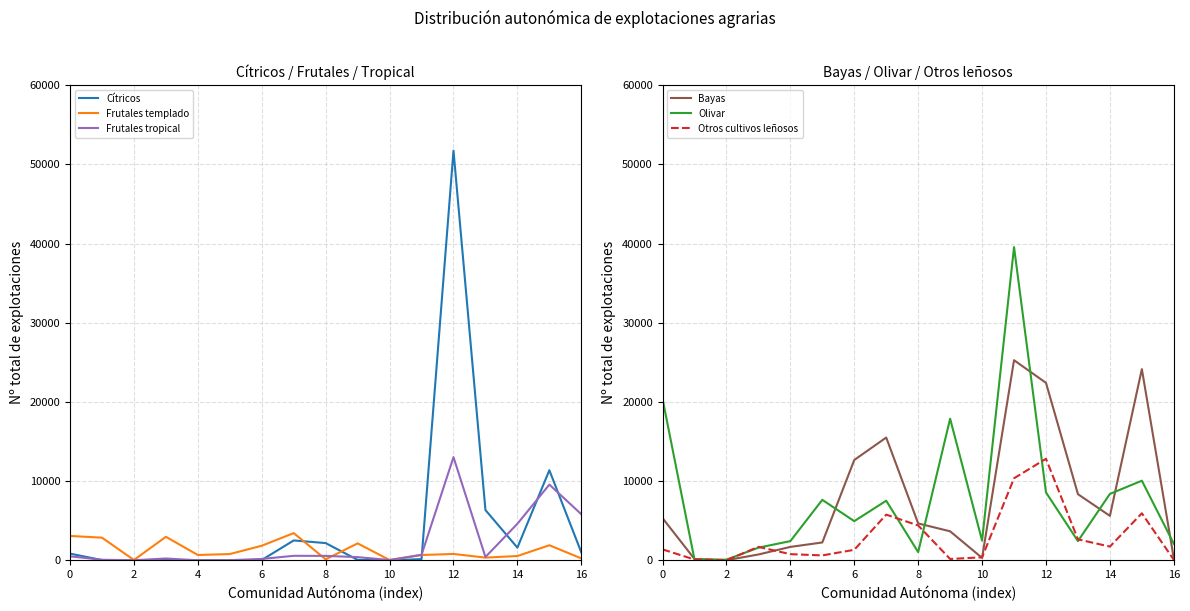

What are all the series names shown in the legend?

Cítricos, Frutales templado, Frutales tropical, Bayas, Olivar, Otros cultivos leñosos